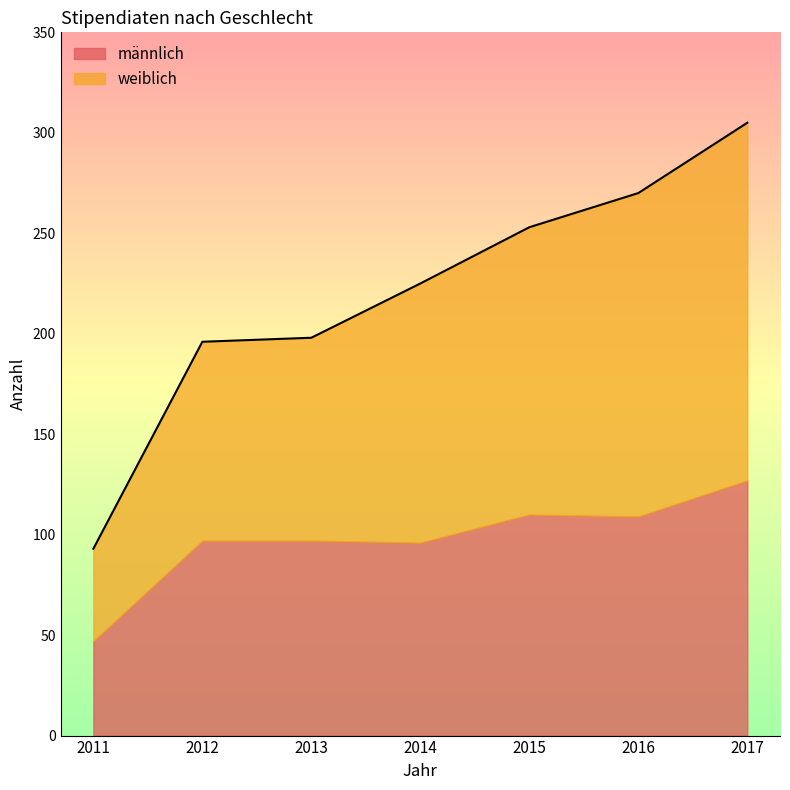

What is the value of the 6th point from the left?

270